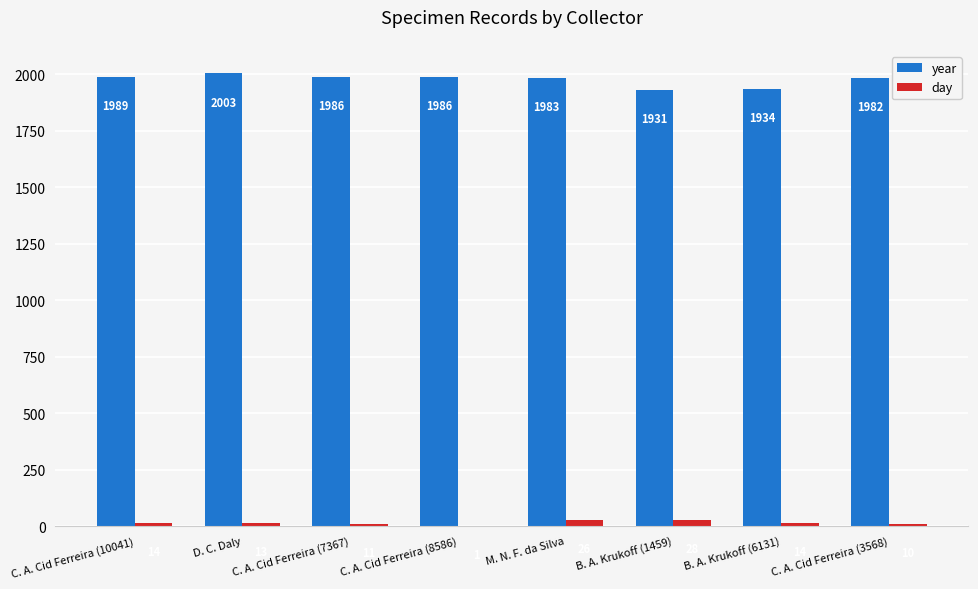

What is the sum of the day values at M. N. F. da Silva and B. A. Krukoff (1459)?

54